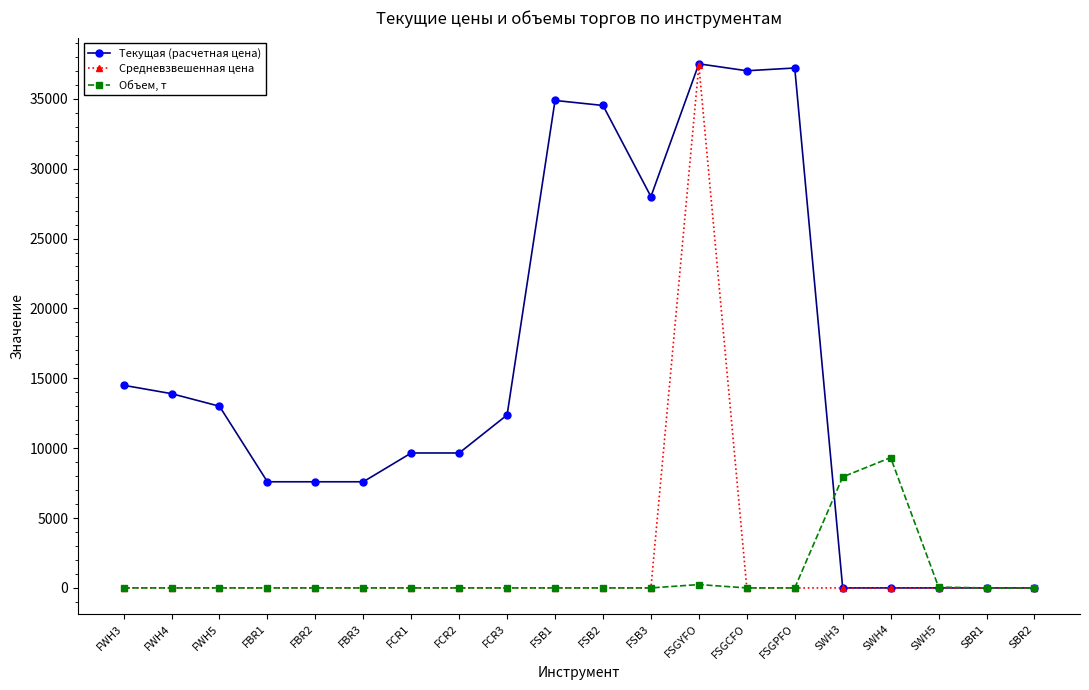

True or false: Текущая (расчетная цена) has a value of 22312.6 at FSB2.

False